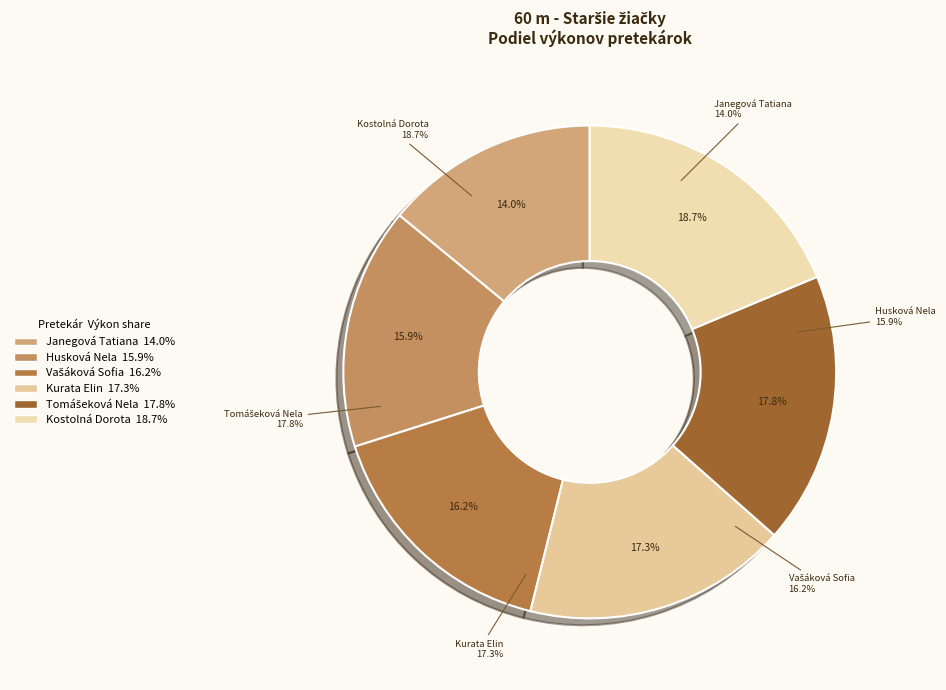

True or false: Husková Nela accounts for 27% of the total.

False